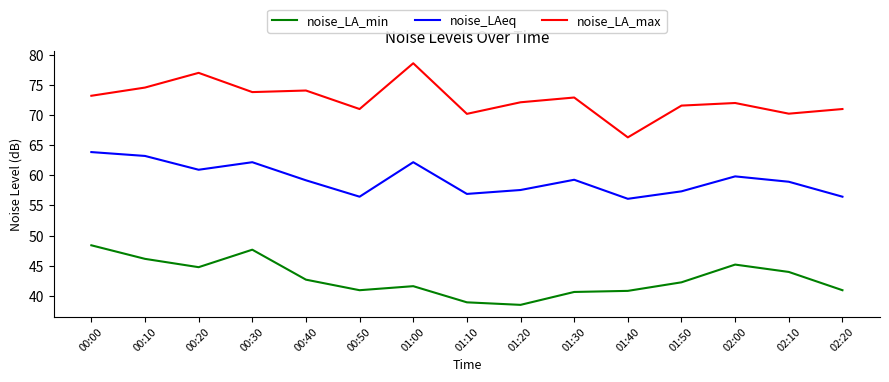

What value does the noise_LA_min series have at 00:50?

41.0